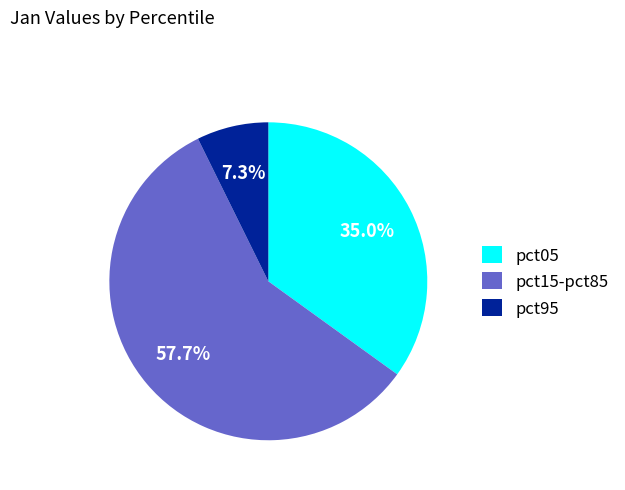

What is the ratio of the value at pct05 to the value at pct95?

4.8